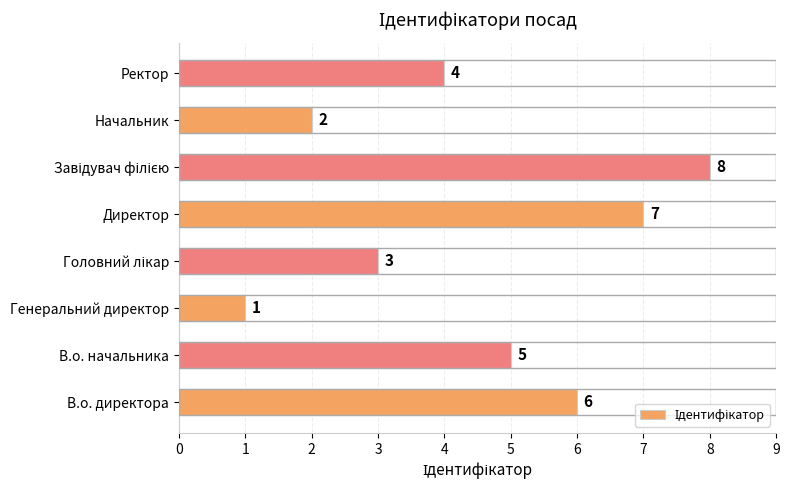

Reading bottom to top, list all the values displayed in this chart.

6	5	1	3	7	8	2	4